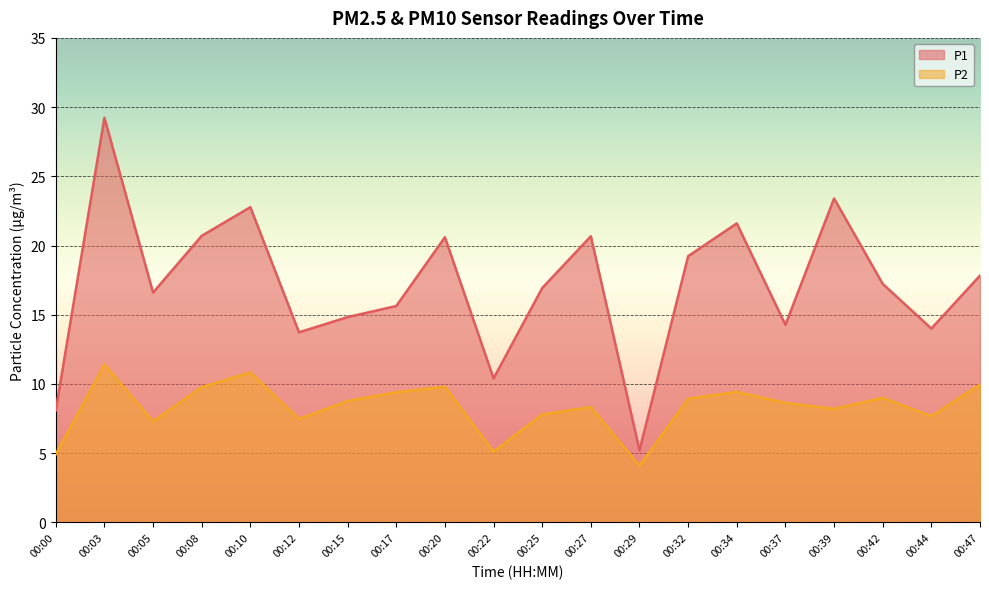

Is the value of P2 at 00:34 greater than the value of P1 at 00:00?

Yes